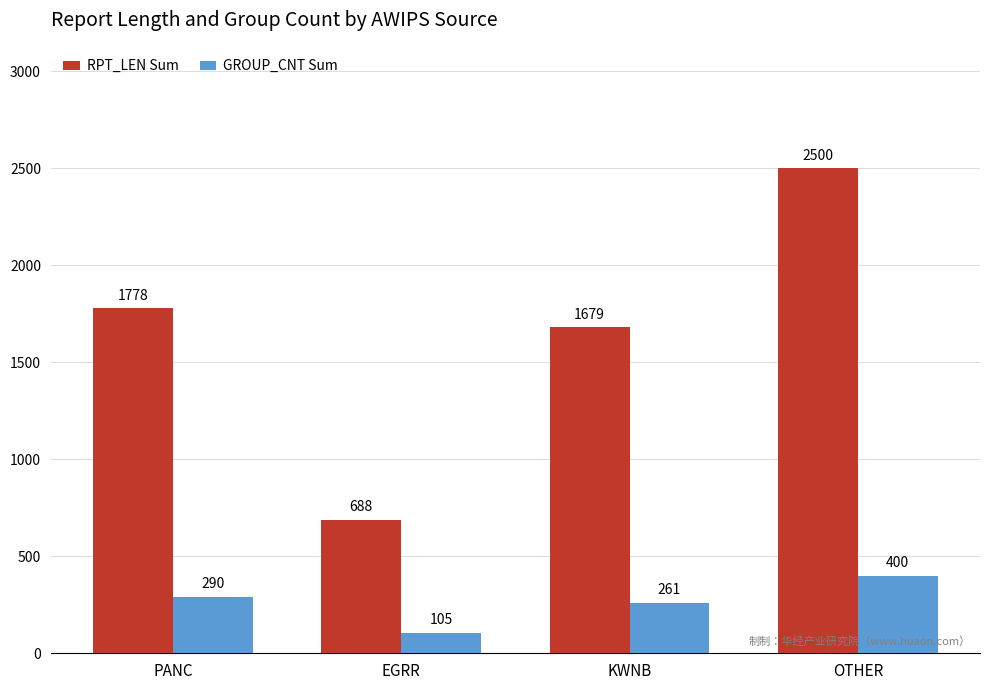

What position from the right is EGRR?

3